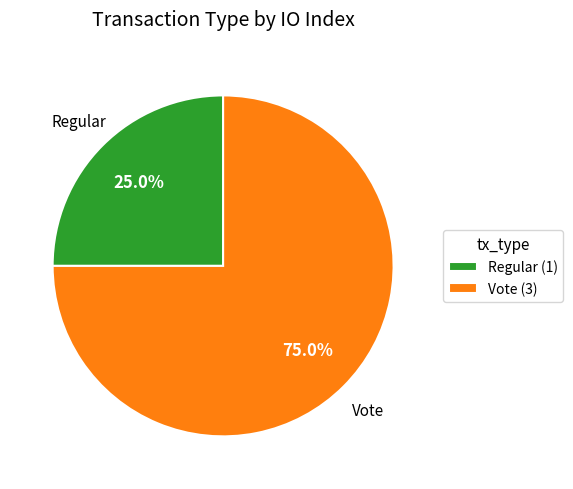

What is the largest slice in the pie chart?

Vote